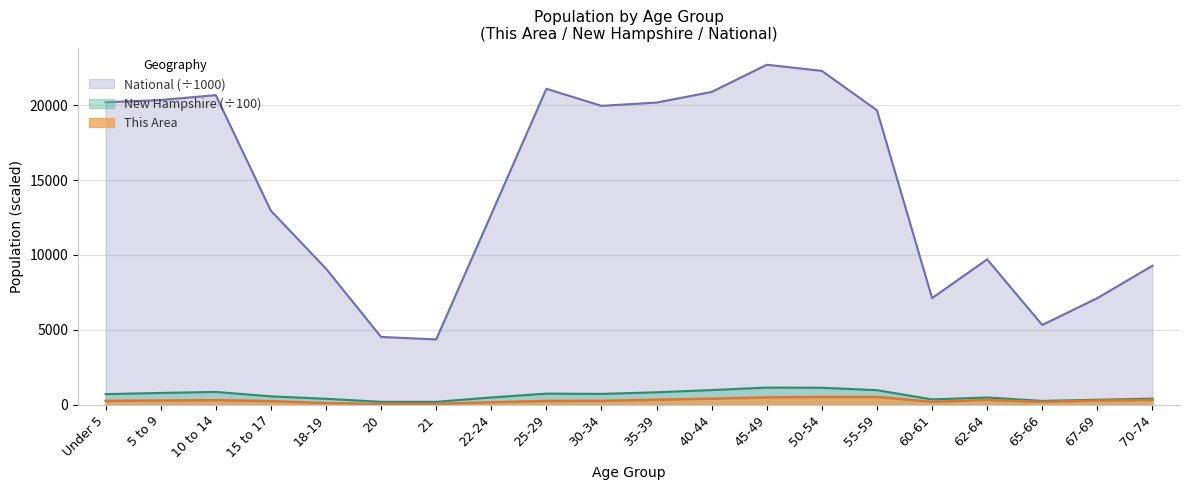

What is the total value across all series at Under 5?

21149.4